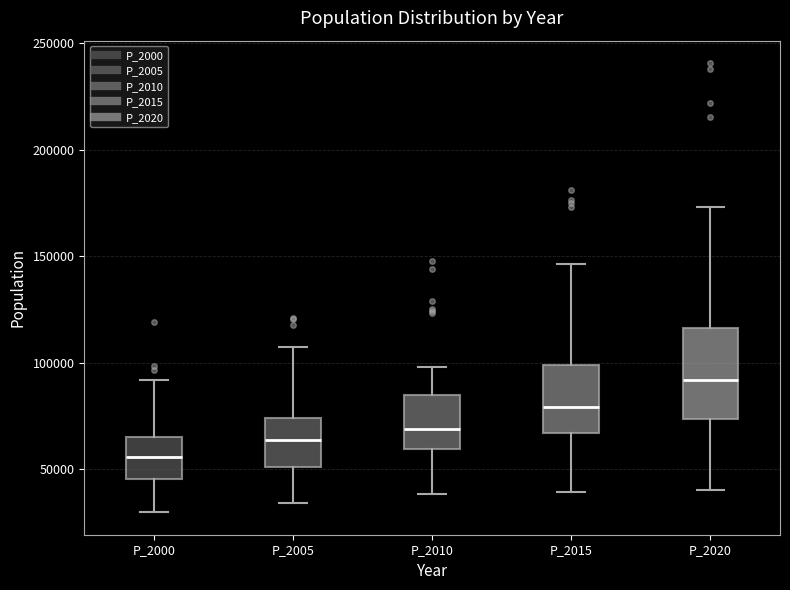

Comparing the boxes themselves (not the whiskers), which one is the tallest?

P_2020